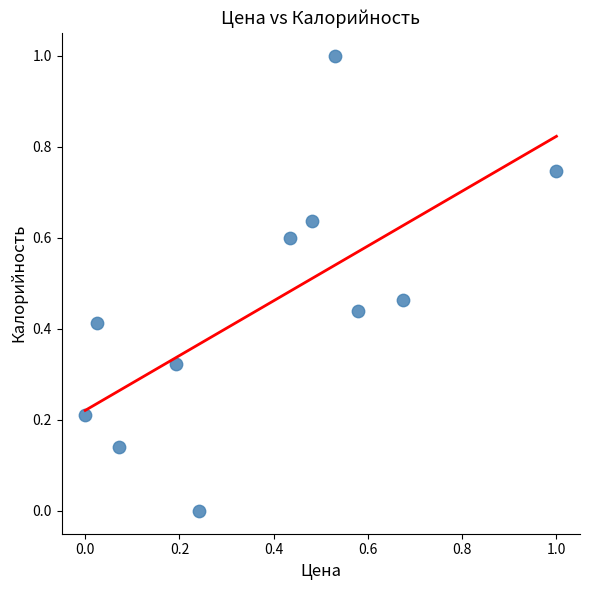

What is the range of Y values (max minus min)?

1.0